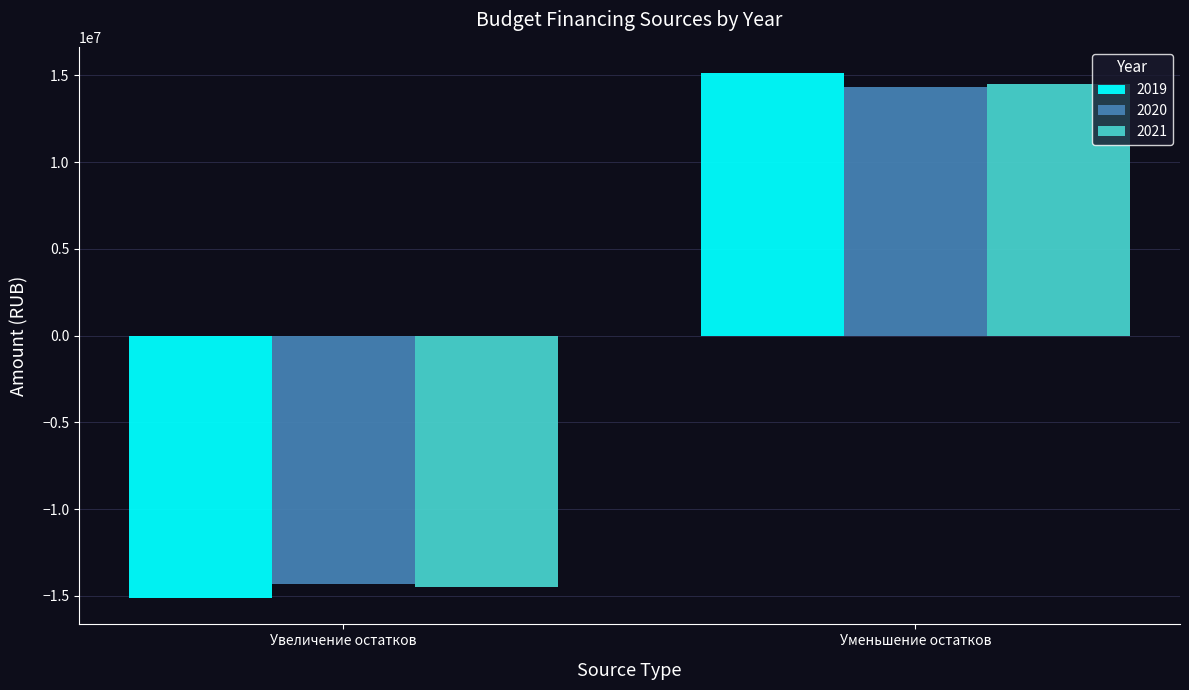

True or false: 2020 has a value of -14327342.5 at Увеличение остатков.

True